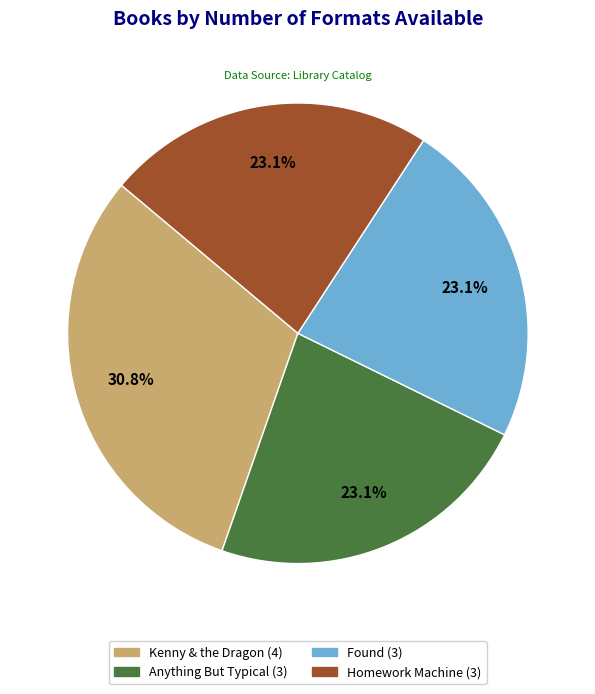

To the nearest percent, what portion does Kenny & the Dragon represent?

31%